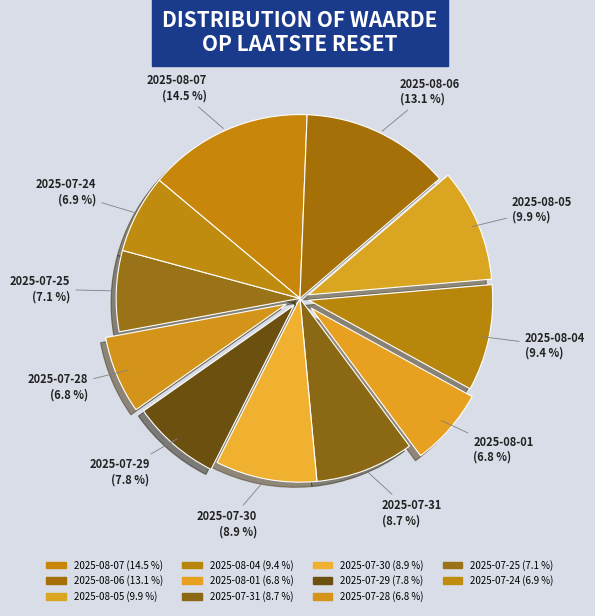

The 2025-08-06 slice represents 13% of the pie. True or false?

True